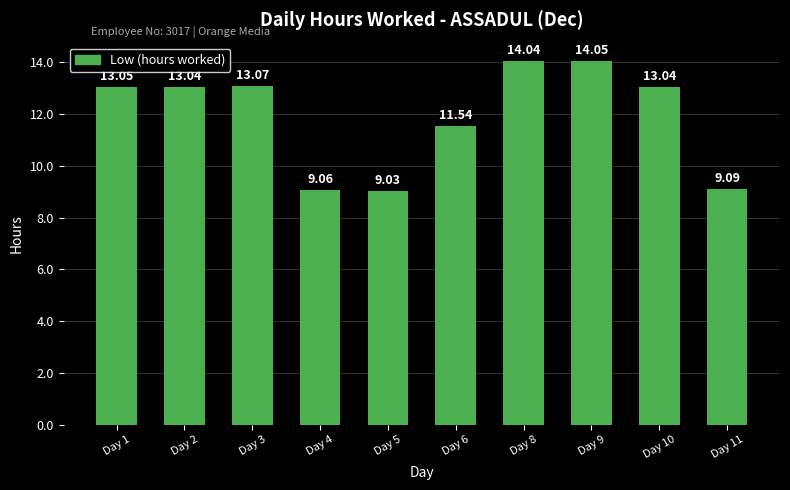

What is the change in value from Day 1 to Day 9?

+1.0